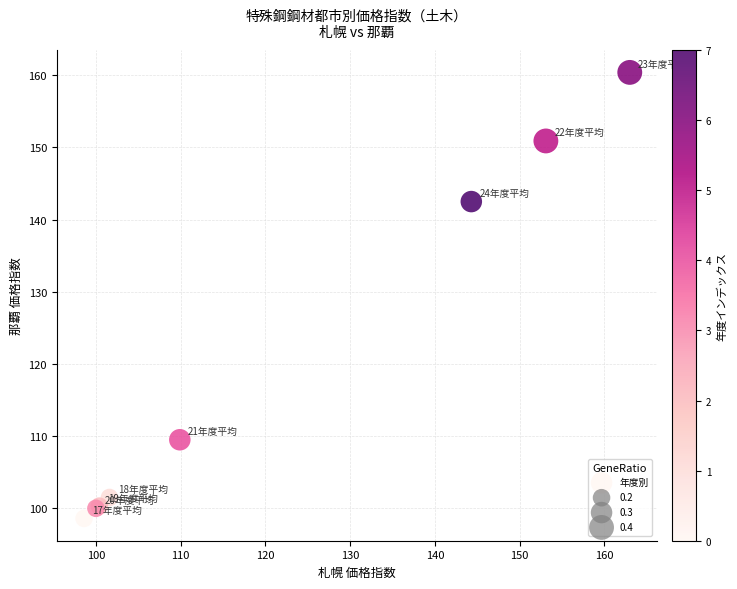

What Y value in the scatter plot is closest to 129?

142.5